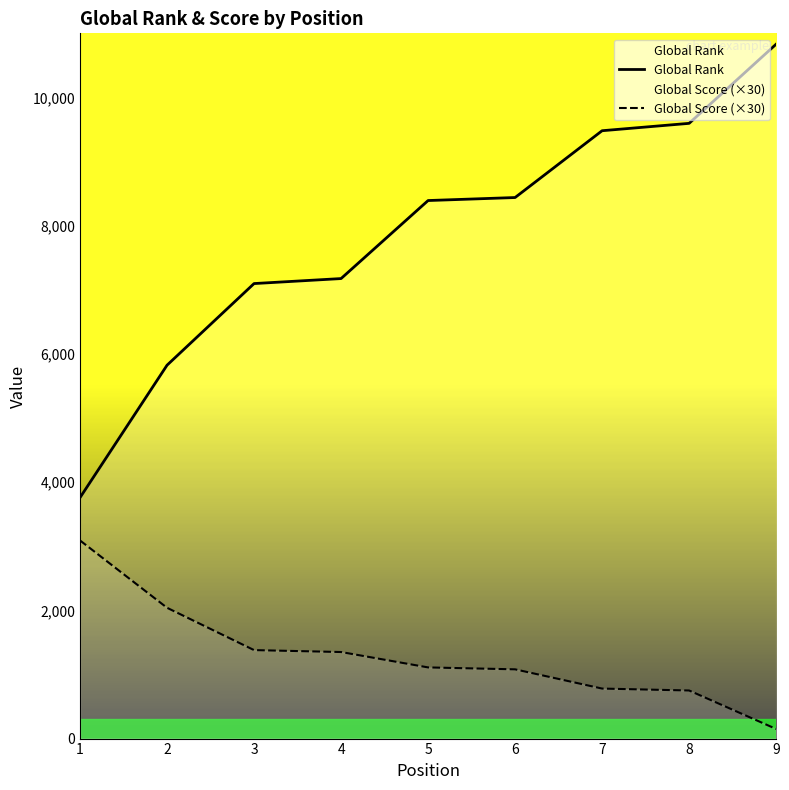

List the series in order of their peak value, lowest first.

Global Score (×30), Global Rank